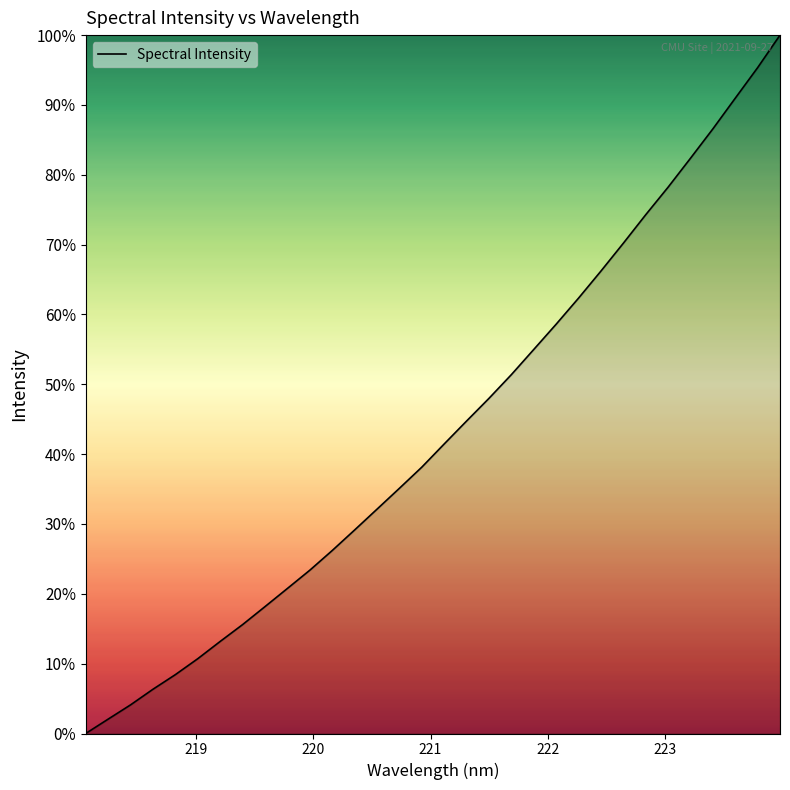

What is the maximum value shown in the chart?

100.0